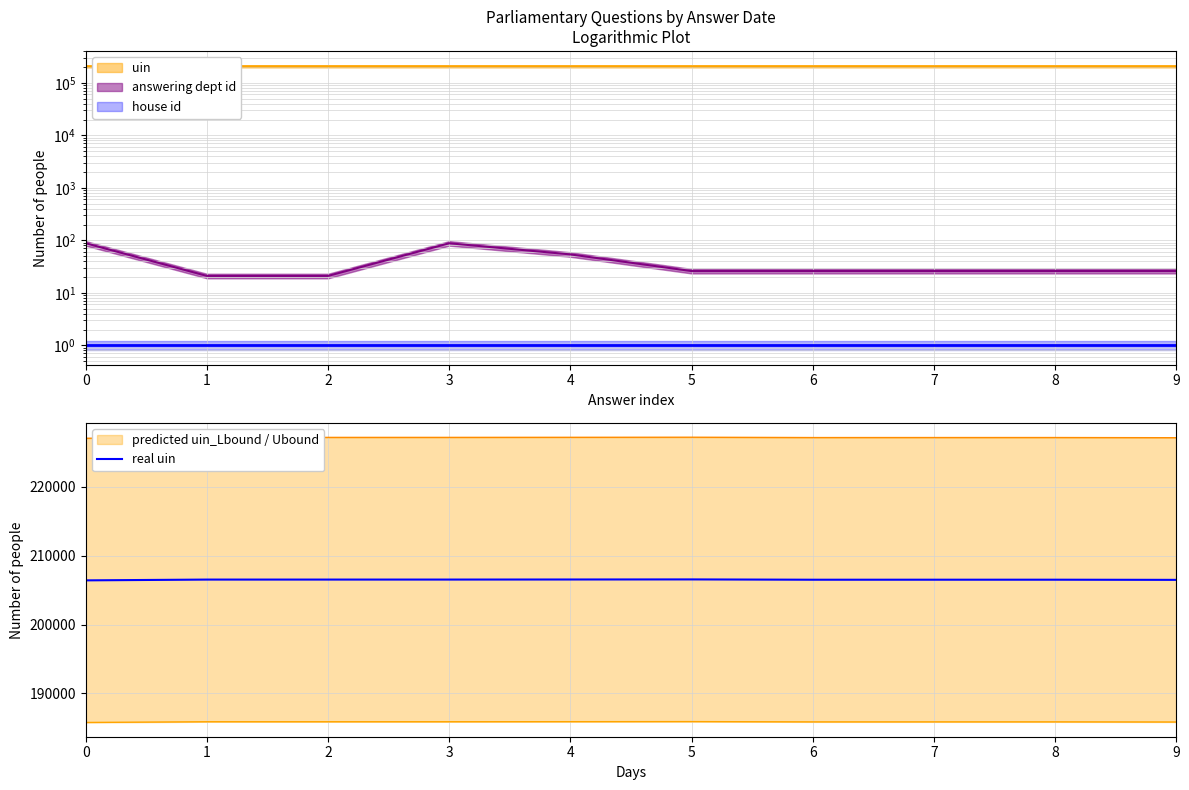

What is the sum of all values?

2065128